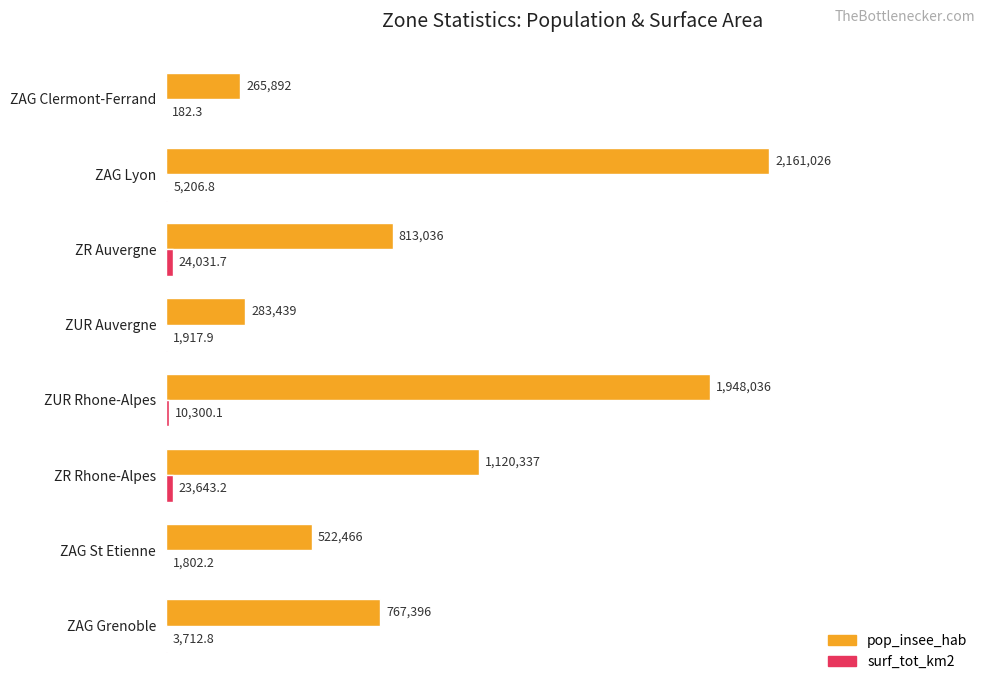

True or false: pop_insee_hab has a value of 171454.6 at ZUR Auvergne.

False